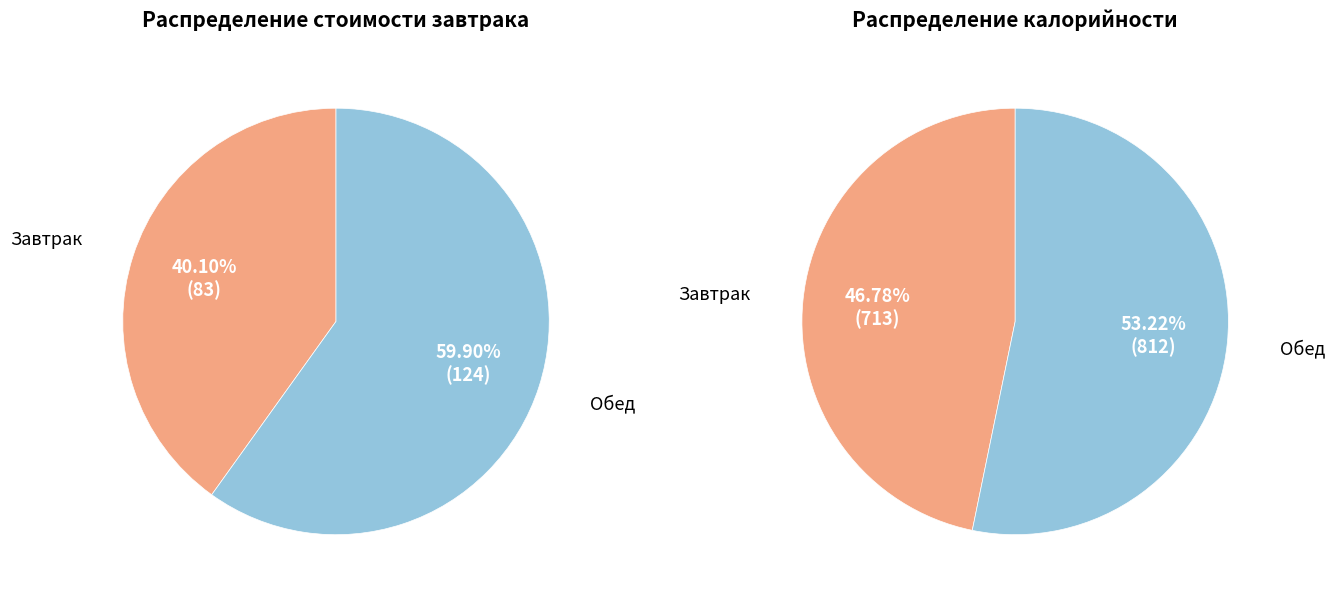

Rank the categories by value from lowest to highest.

Завтрак, Обед